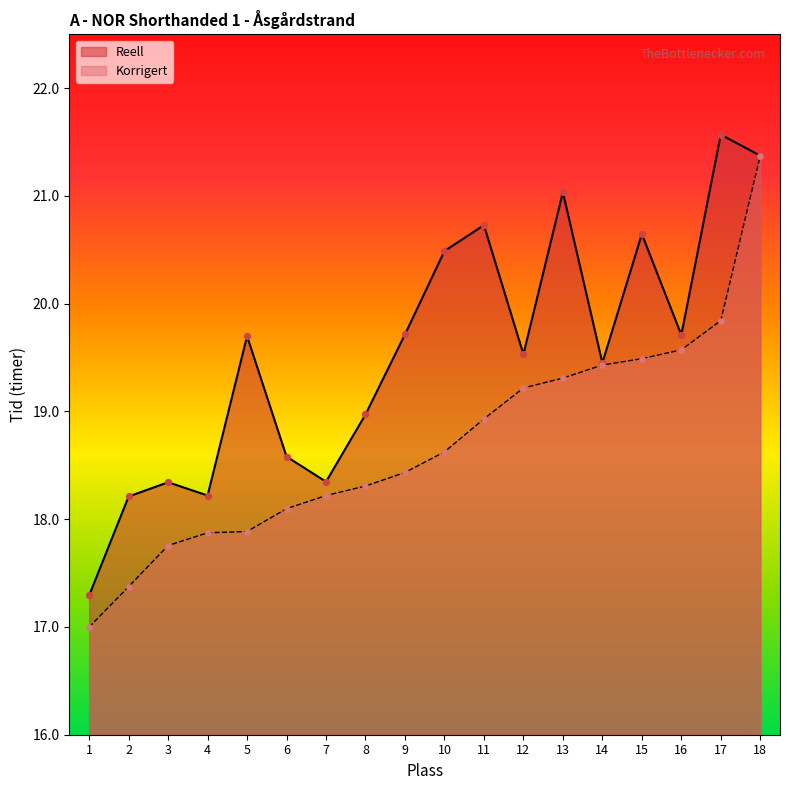

Which series contains the lowest Y value?

Korrigert